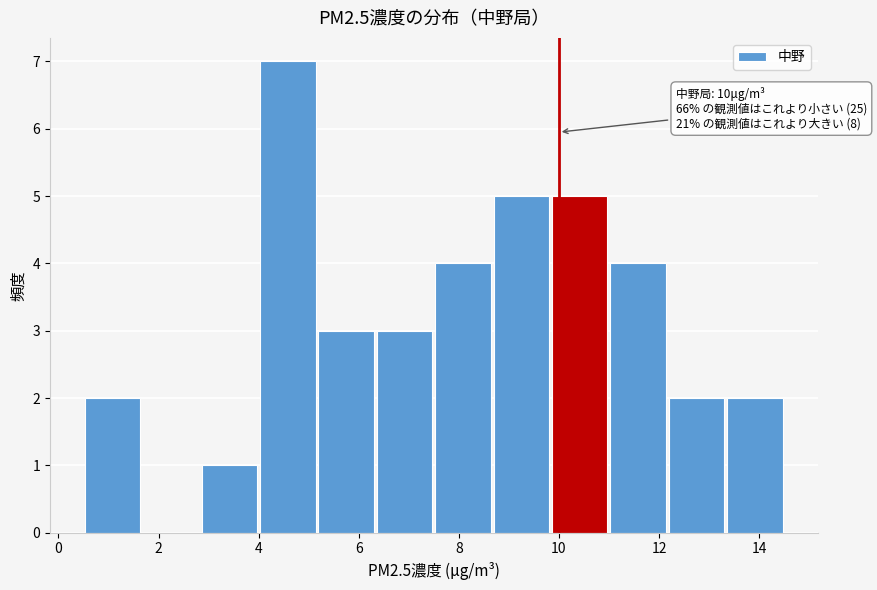

Which range on the x-axis has the tallest bar?

4.0 to 5.2